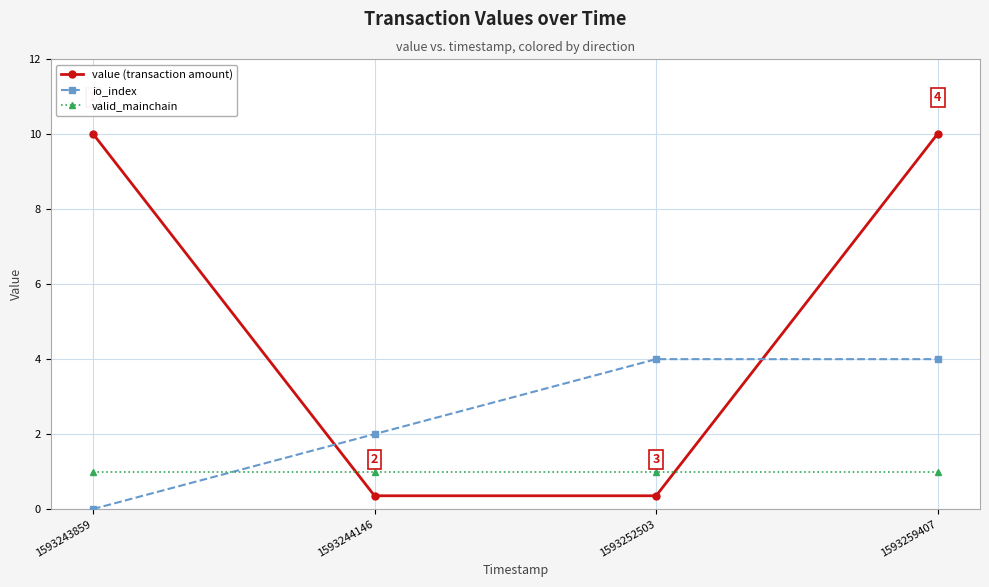

Count the number of data series in this chart.

3